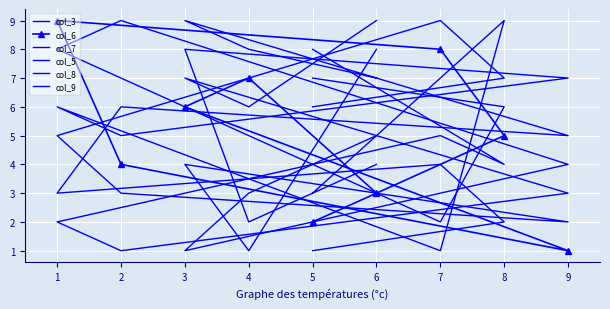

The value of col_9 at 7 is 3. True or false?

False